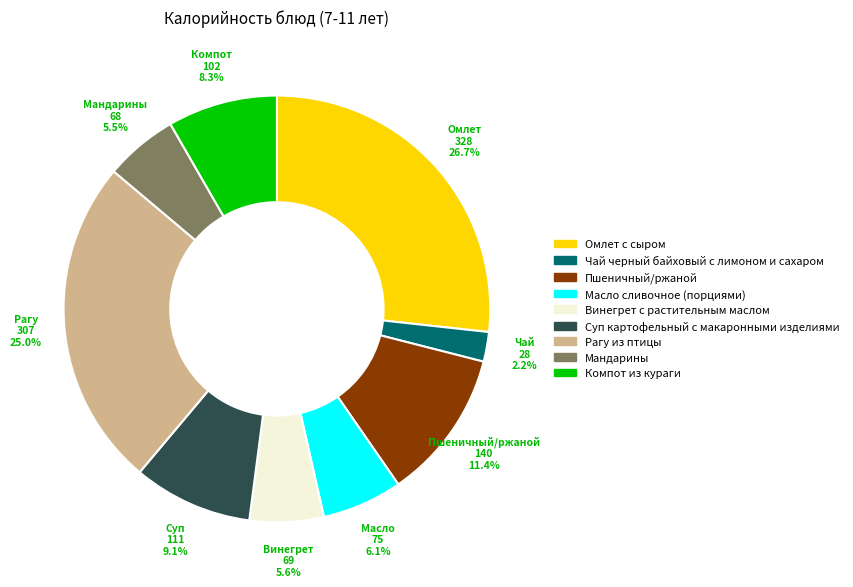

Approximately how many times larger is the value at Рагу из птицы compared to Омлет с сыром?

0.9